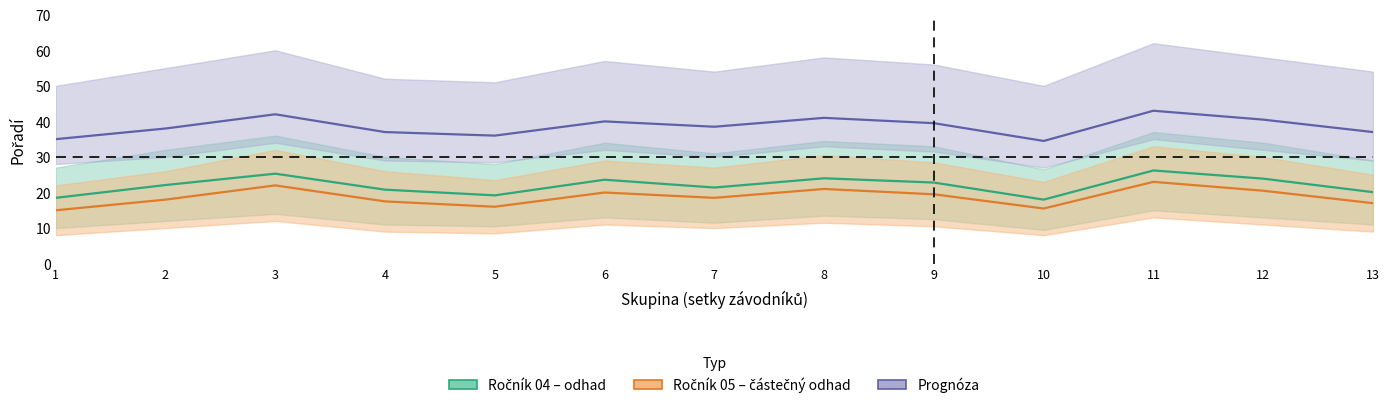

At which label does Ročník 05 first exceed 18?

3